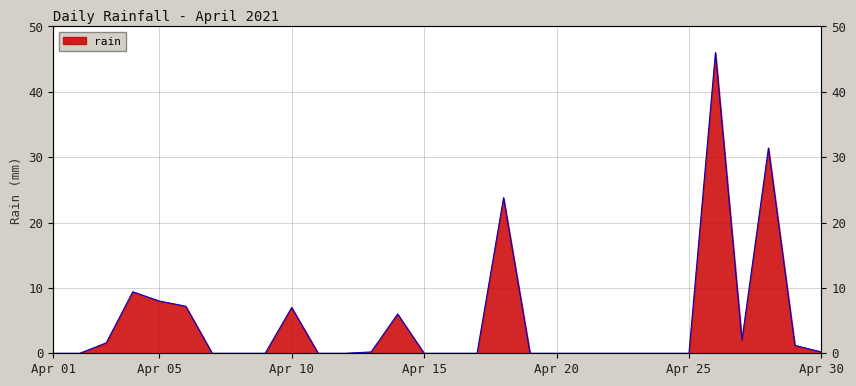

What is the sum of the values at 2021-04-08 and 2021-04-29?

1.2